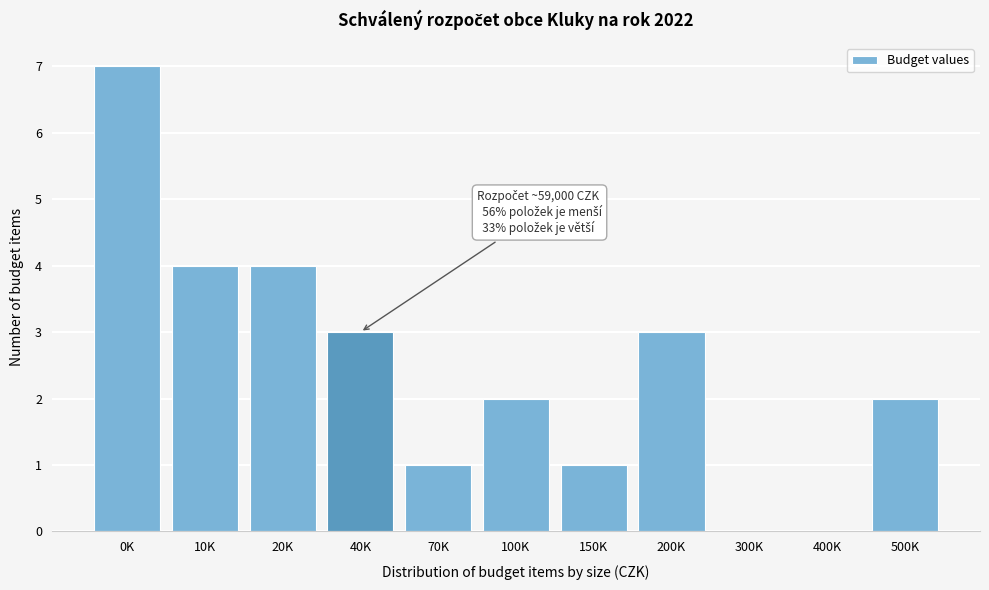

Reading left to right, what are all the values shown in this chart?

0K=7	10K=4	20K=4	40K=3	70K=1	100K=2	150K=1	200K=3	300K=0	400K=0	500K=2